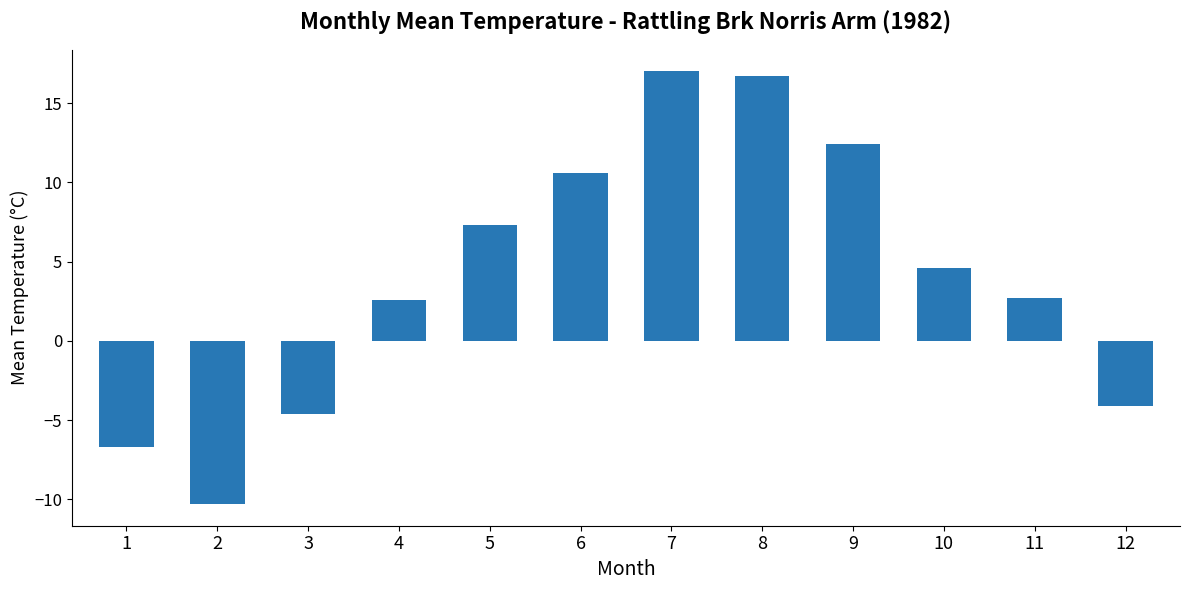

What is the difference between the maximum and minimum values?

27.3